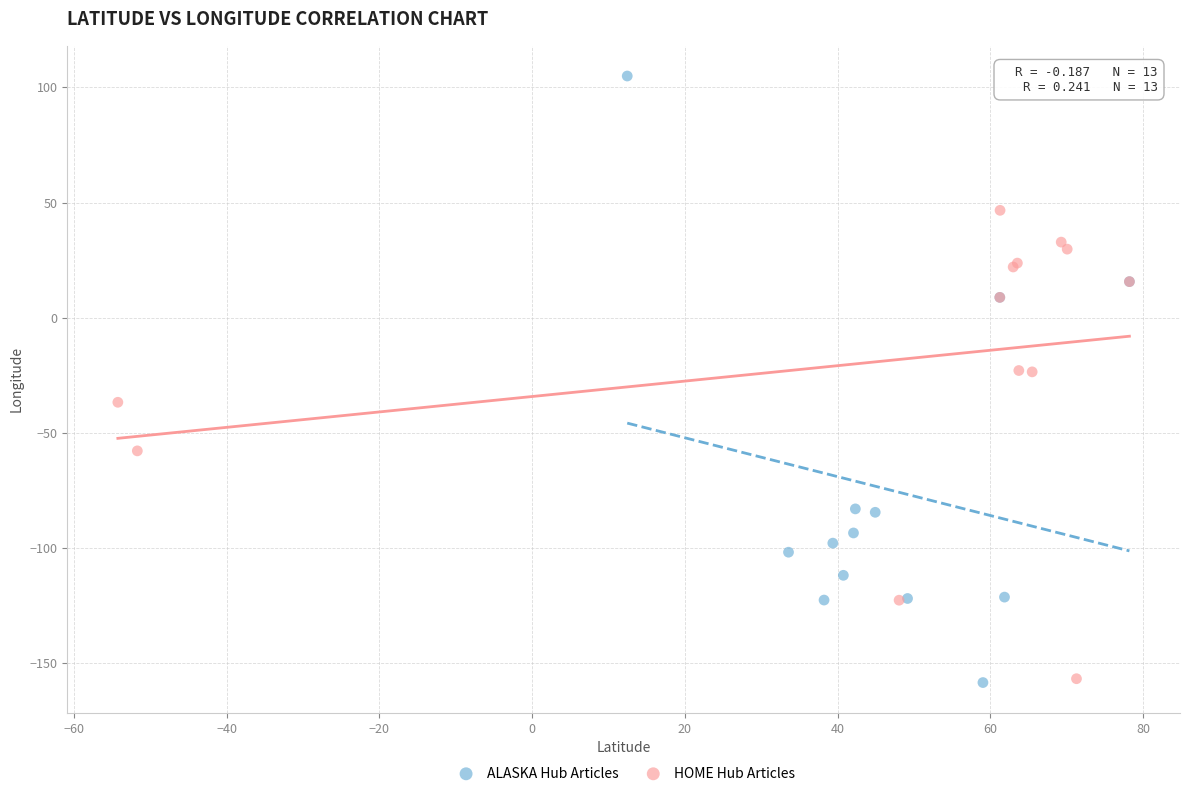

What are all the series names shown in the legend?

ALASKA Hub Articles, HOME Hub Articles